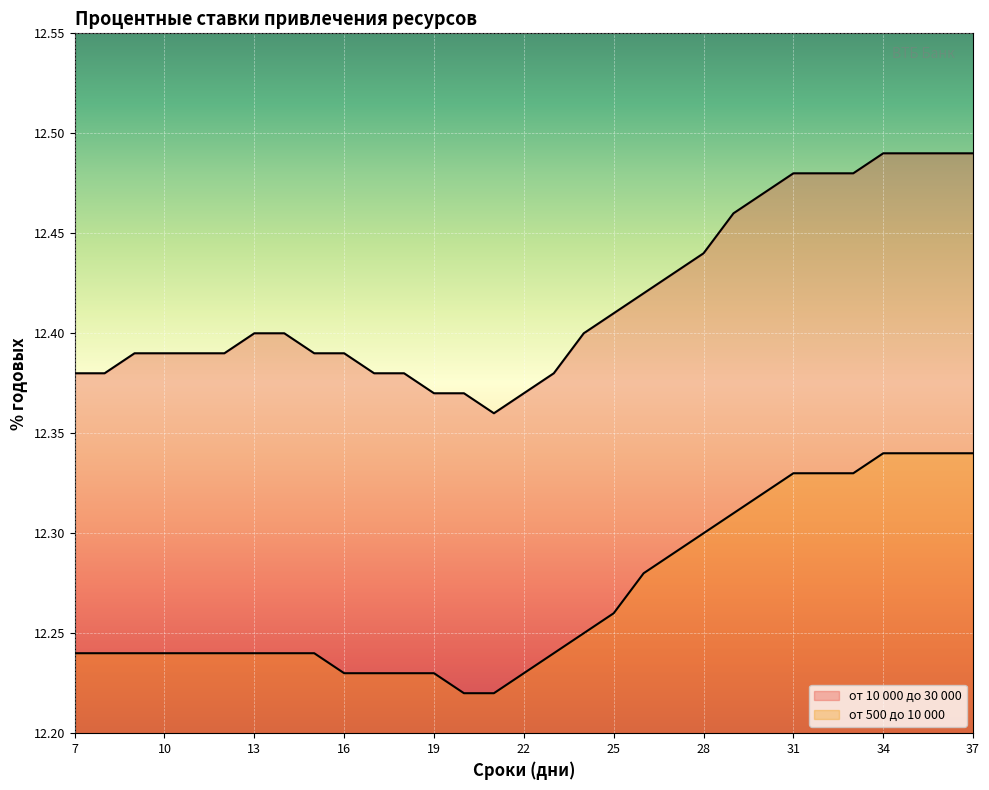

What is the difference between the maximum and second lowest values in the от 10 000 до 30 000 series?

0.1